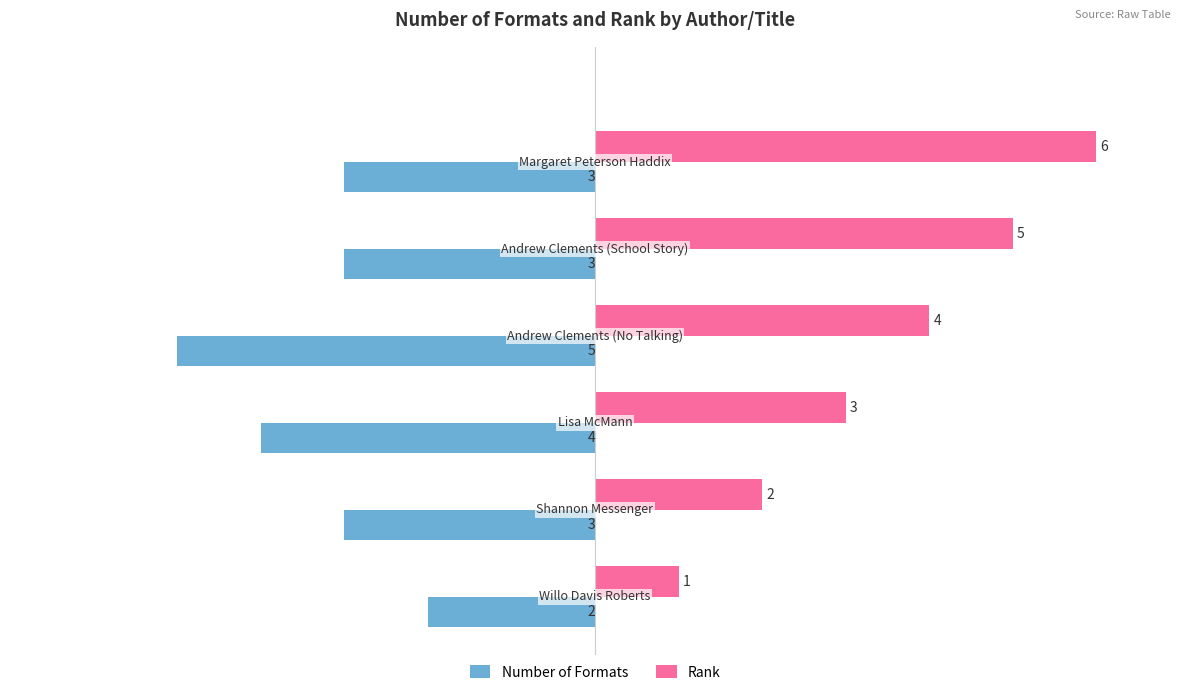

Which series has the largest total across all categories?

Rank